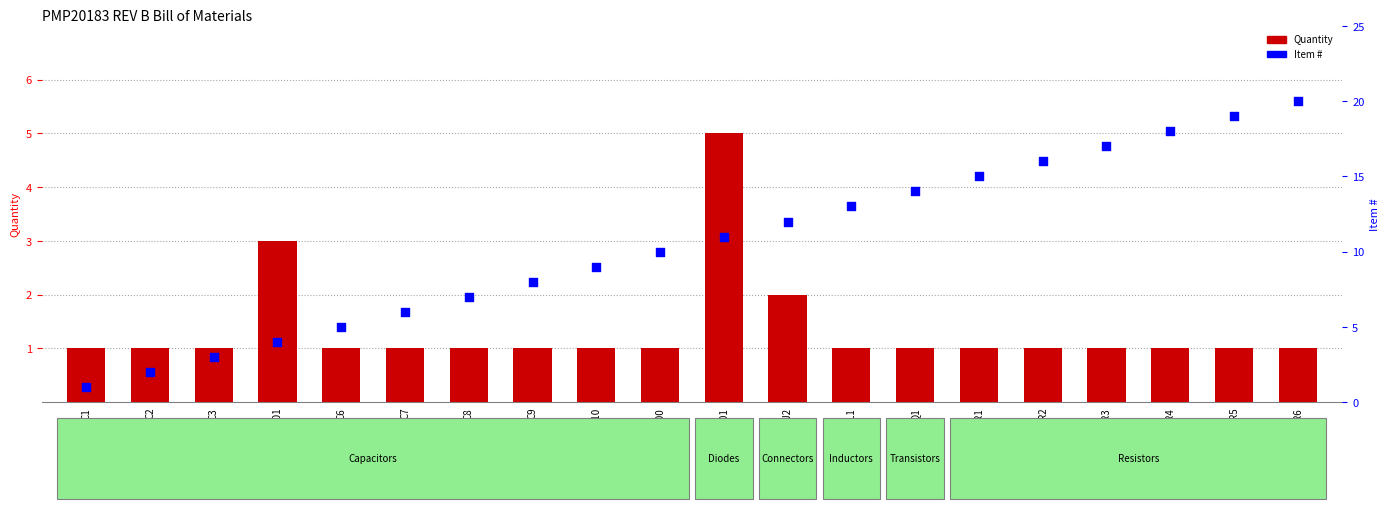

Which series has the largest total across all categories?

Item #